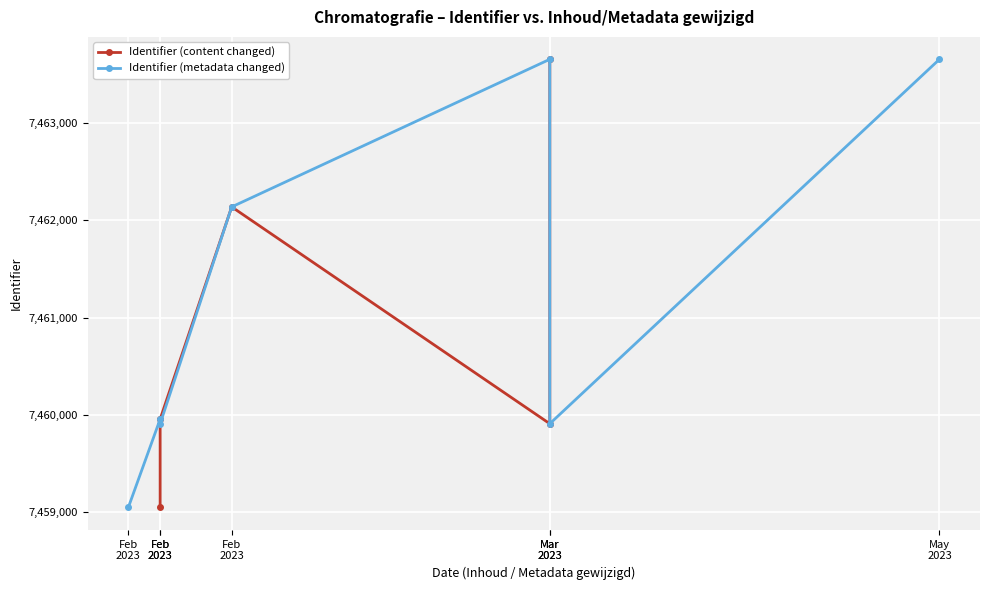

How many data points in Identifier (metadata changed) are above 7459958?

3